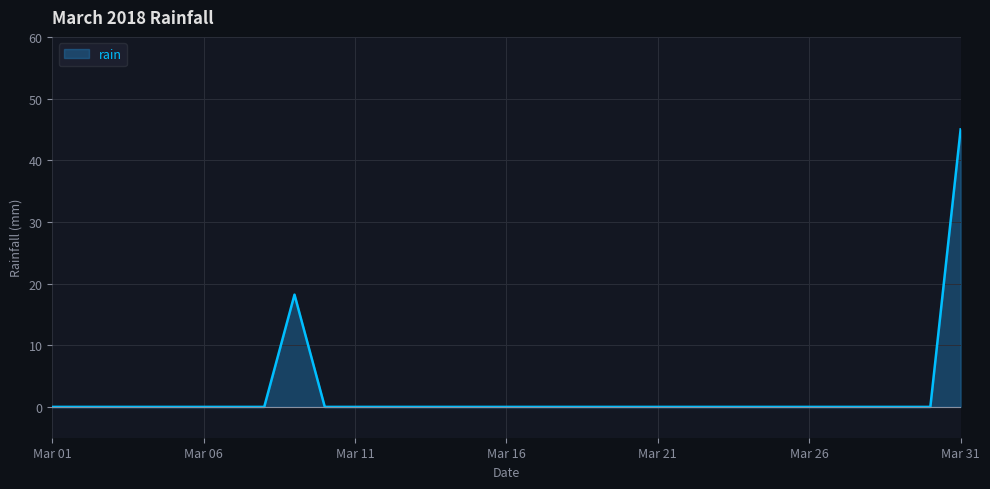

What is the difference between the maximum and minimum values?

45.0